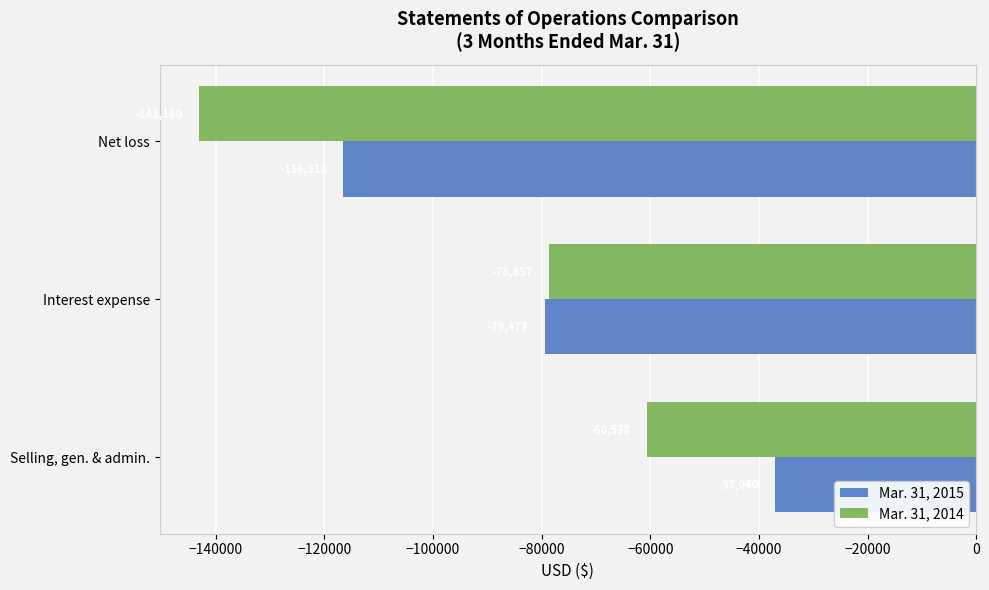

What is the sum of the Mar. 31, 2014 values at Selling, gen. & admin. and Net loss?

-203718